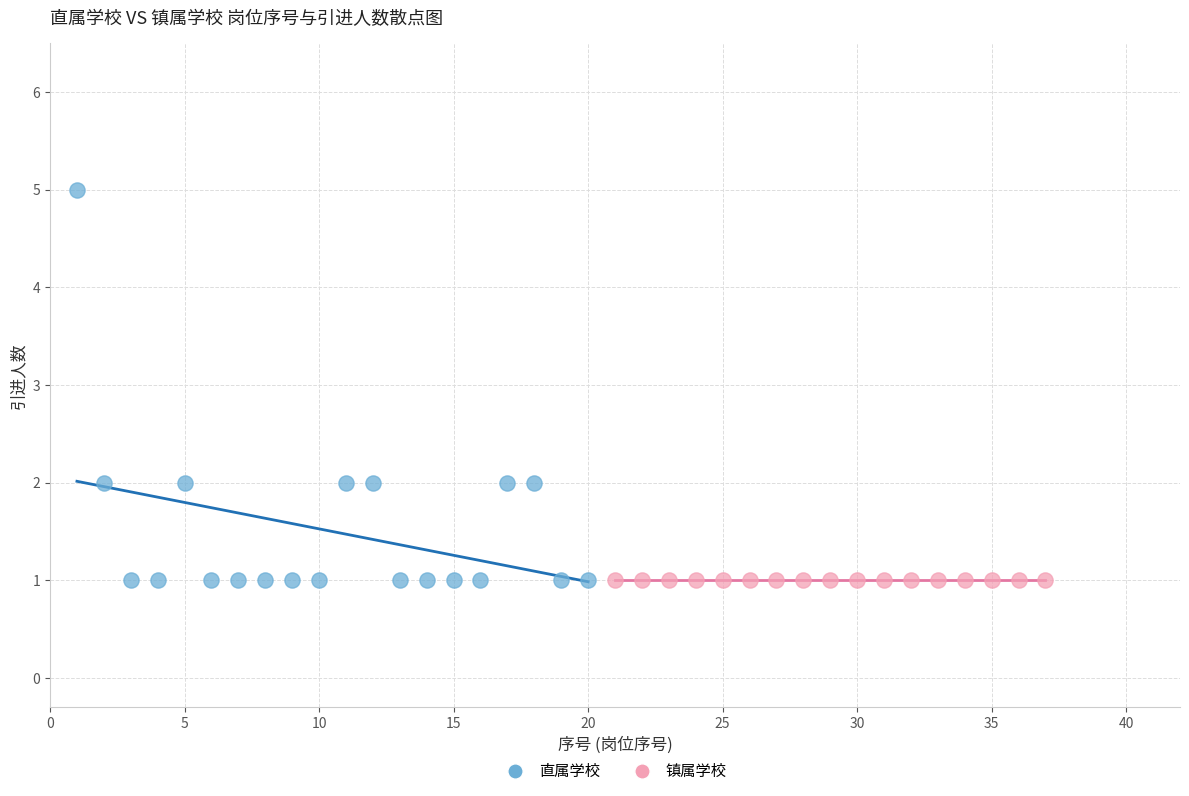

Which series reaches the maximum Y coordinate?

直属学校